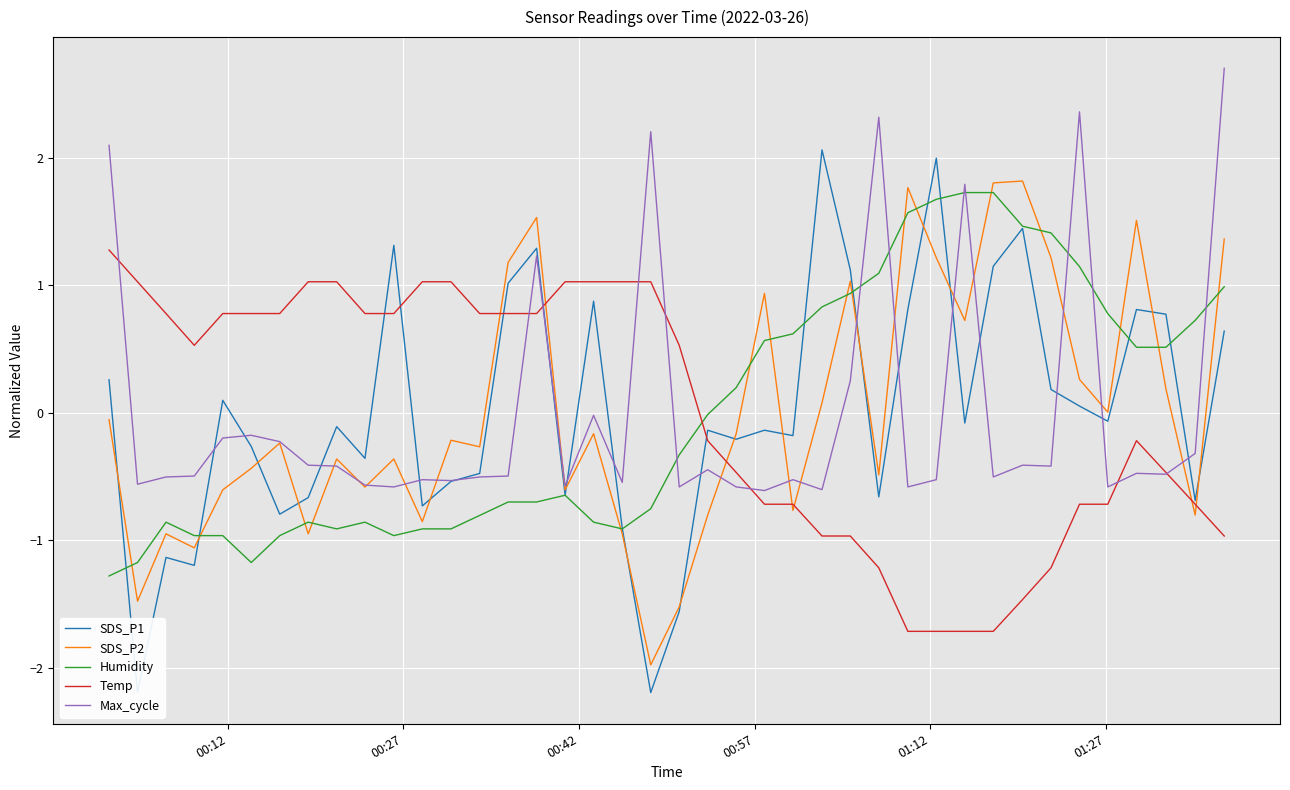

How many times do Humidity and Temp cross each other?

1